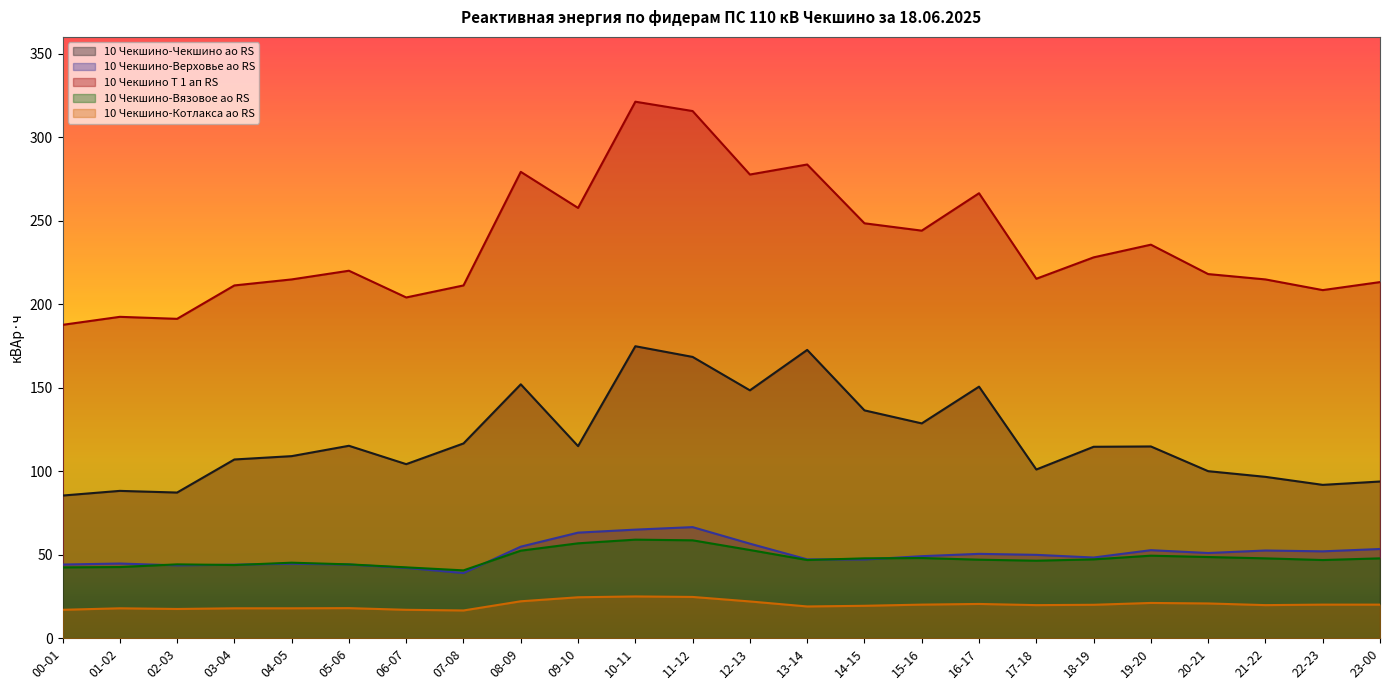

Reading right to left, list all the values displayed in this chart.

10 Чекшино-Чекшино ао RS: 93.8	91.8	96.6	100.0	114.8	114.6	101.0	150.6	128.6	136.4	172.6	148.4	168.4	174.8	115.0	152.0	116.6	104.2	115.2	109.0	107.0	87.2	88.2	85.4
10 Чекшино-Верховье ао RS: 53.4	52.0	52.5	51.0	52.7	48.3	49.9	50.5	49.1	47.1	47.2	56.6	66.5	65.0	63.2	54.8	39.0	42.1	44.1	44.6	44.0	43.6	44.7	44.1
10 Чекшино Т 1 ап RS: 213.2	208.4	214.8	218.0	235.6	228.0	215.2	266.4	244.0	248.4	283.6	277.6	315.6	321.2	257.6	279.2	211.2	204.0	220.0	214.8	211.2	191.2	192.4	187.6
10 Чекшино-Вязовое ао RS: 47.8	46.8	47.8	48.6	49.4	47.2	46.4	47.0	48.0	47.8	46.8	52.8	58.6	59.0	56.8	52.4	40.6	42.4	44.2	45.2	43.8	44.2	42.6	42.4
10 Чекшино-Котлакса ао RS: 20.1	20.1	19.8	20.8	21.1	20.0	19.8	20.5	20.1	19.4	19.0	22.0	24.7	25.0	24.5	22.1	16.6	17.0	18.0	17.9	17.9	17.5	17.9	17.0